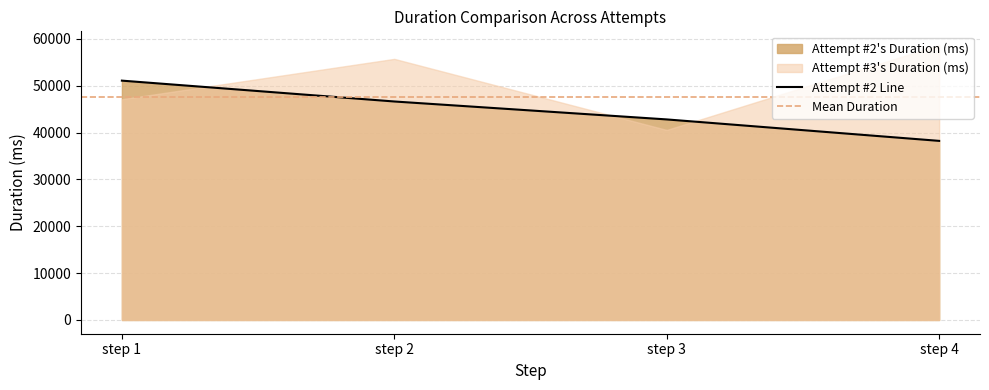

What is the value of the 2nd point from the left?

46623